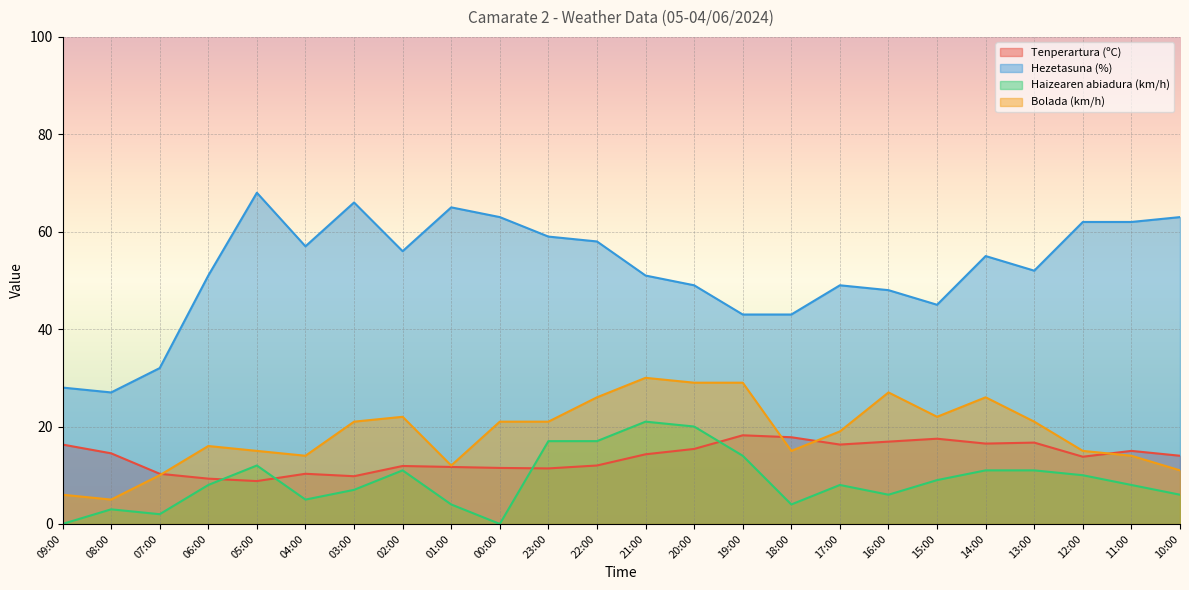

List the series in order of their peak value, highest first.

Hezetasuna (%), Bolada (km/h), Haizearen abiadura (km/h), Tenperartura (ºC)